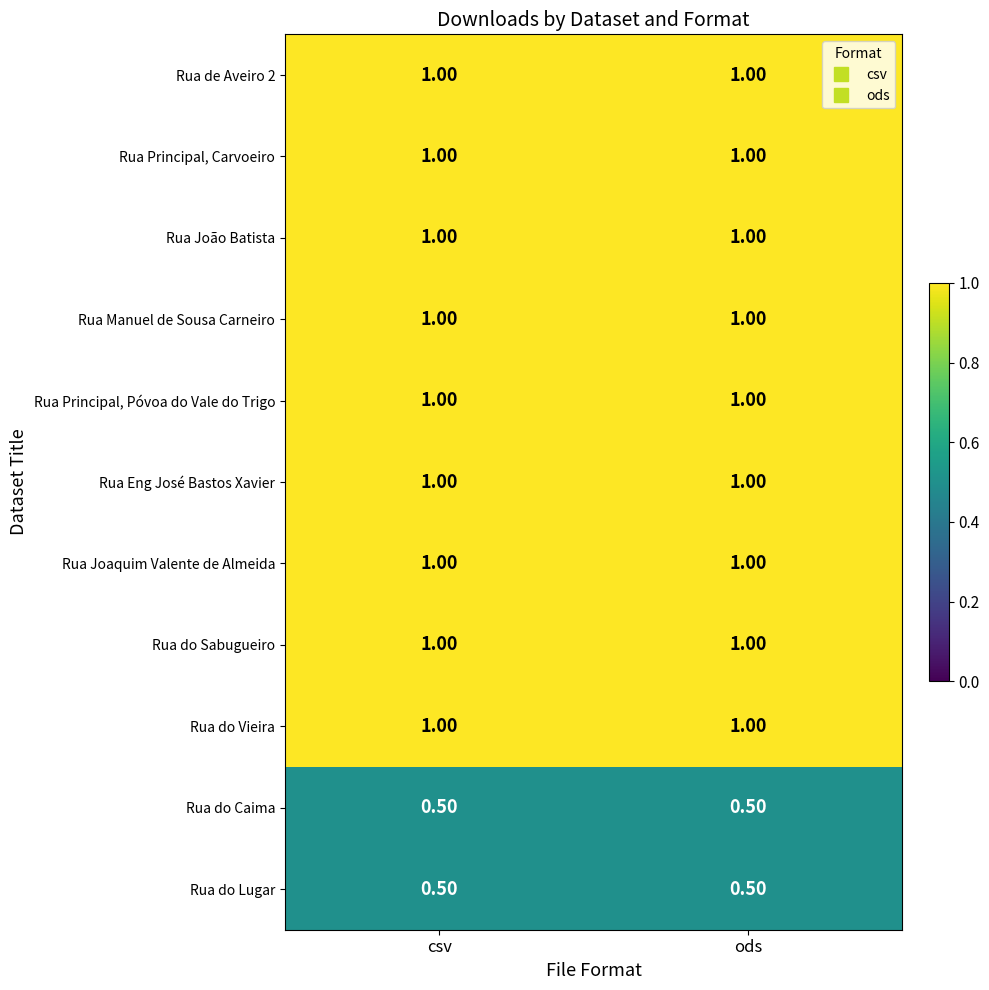

What is the difference between the highest and lowest values at ods?

0.5